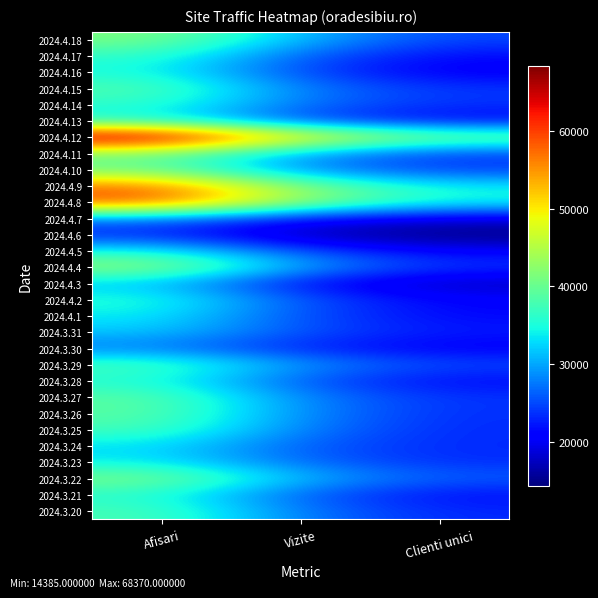

Which has a higher value, Vizite or Afisari?

Afisari